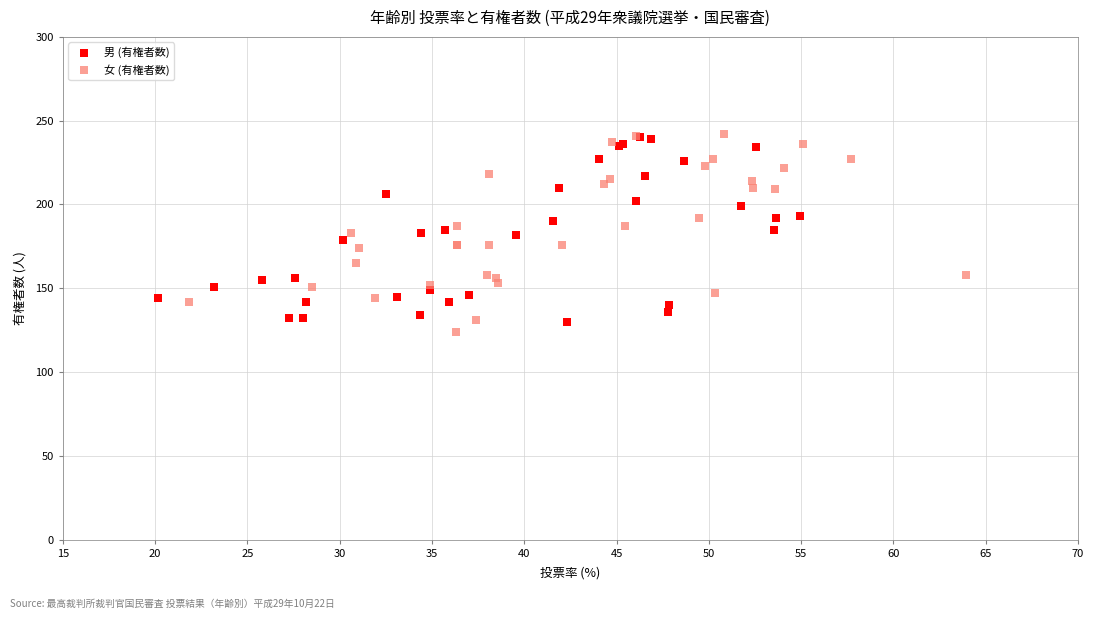

Which series has the largest Y range (max minus min)?

女 (有権者数)